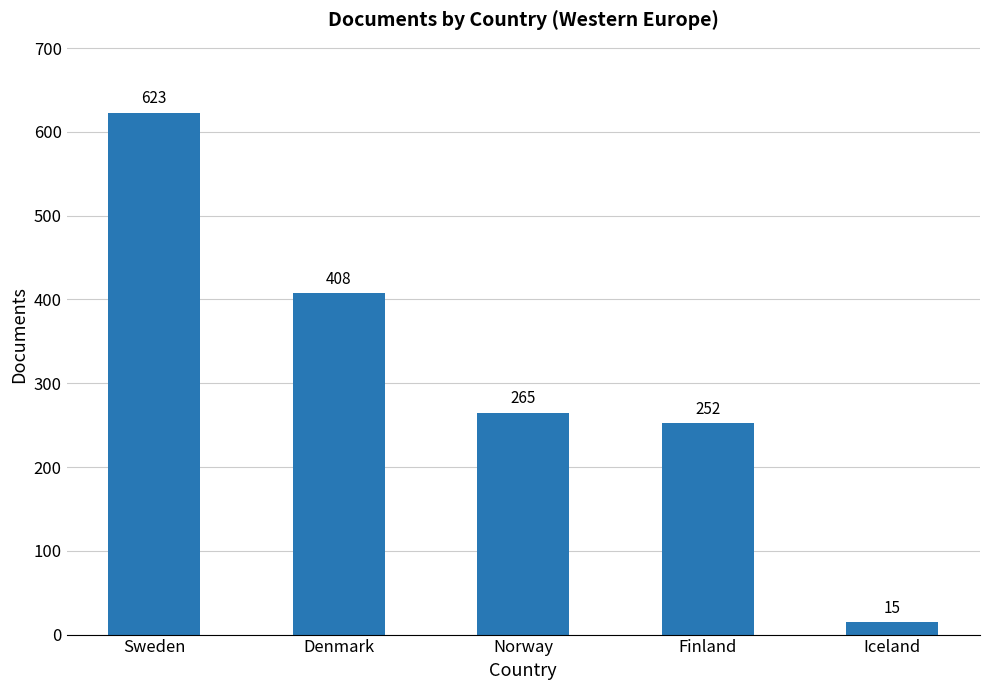

What is the minimum value shown in the chart?

15